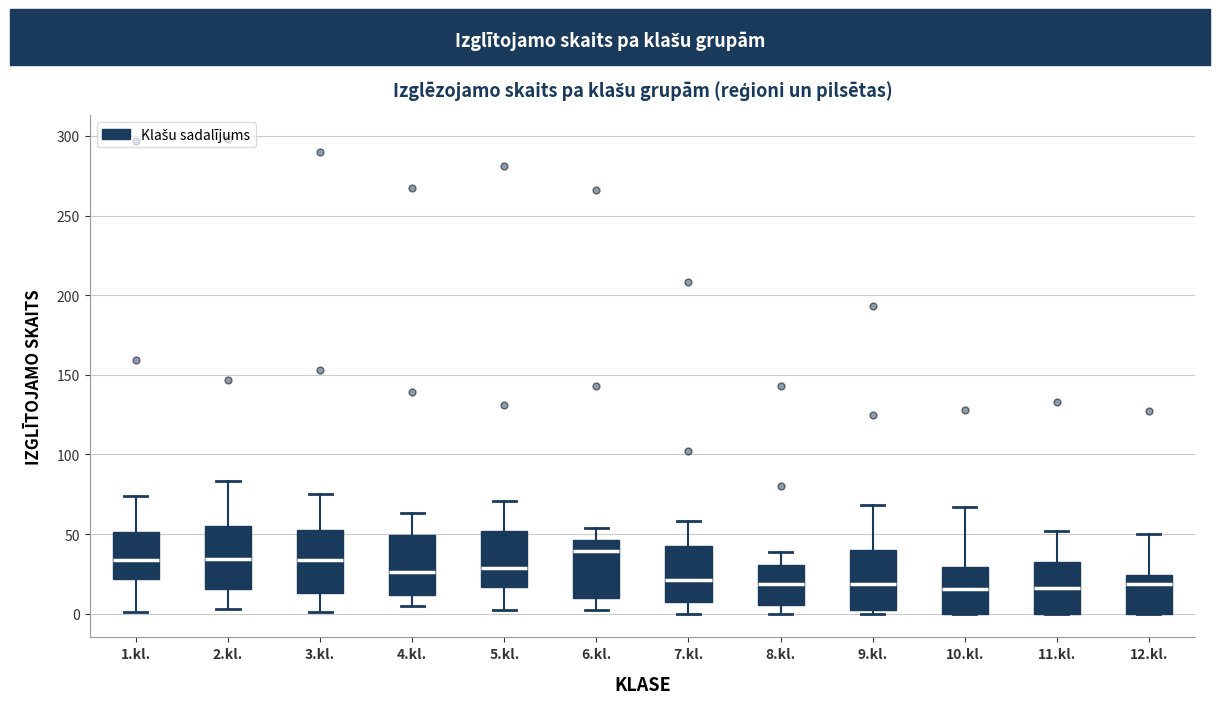

Reading left to right, read every box against the y-axis: the position of its median line, the range the box covers, and the ends of its whiskers. The values are not printed on the chart, so give them approximately, as read against the axis.

1.kl.: median 35, box 20 to 50, whiskers 0 to 75
2.kl.: median 35, box 15 to 55, whiskers 5 to 85
3.kl.: median 35, box 15 to 50, whiskers 0 to 75
4.kl.: median 25, box 10 to 50, whiskers 5 to 65
5.kl.: median 30, box 15 to 50, whiskers 0 to 70
6.kl.: median 40, box 10 to 45, whiskers 0 to 55
7.kl.: median 20, box 10 to 45, whiskers 0 to 60
8.kl.: median 20, box 5 to 30, whiskers 0 to 40
9.kl.: median 20, box 5 to 40, whiskers 0 to 70
10.kl.: median 15, box 0 to 30, whiskers 0 to 65
11.kl.: median 15, box 0 to 35, whiskers 0 to 50
12.kl.: median 20, box 0 to 25, whiskers 0 to 50